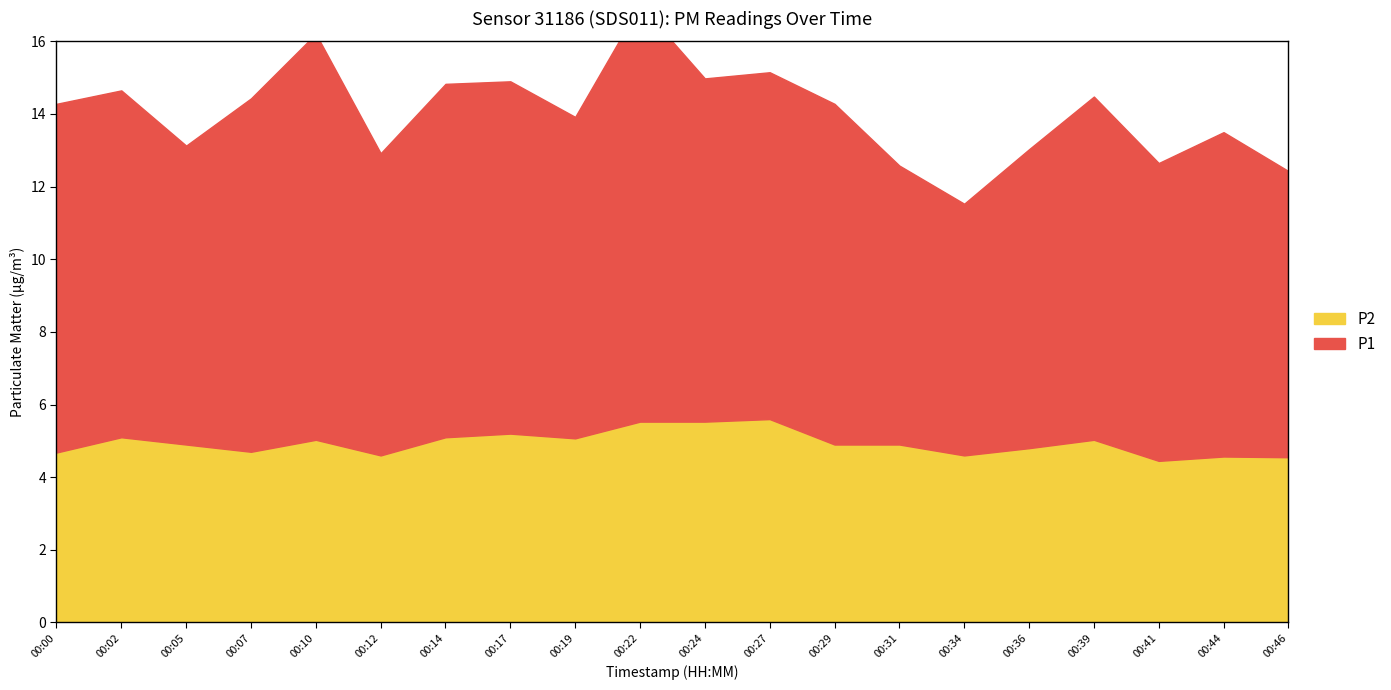

What is the greatest value displayed?

5.6